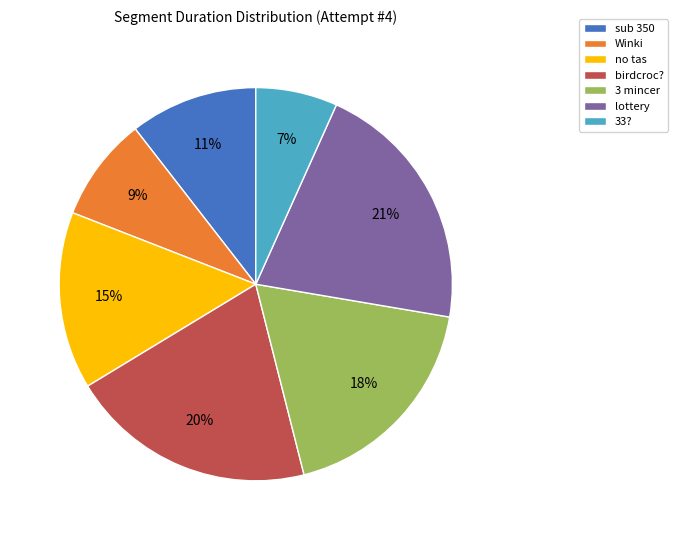

How many segments does this pie chart have?

7